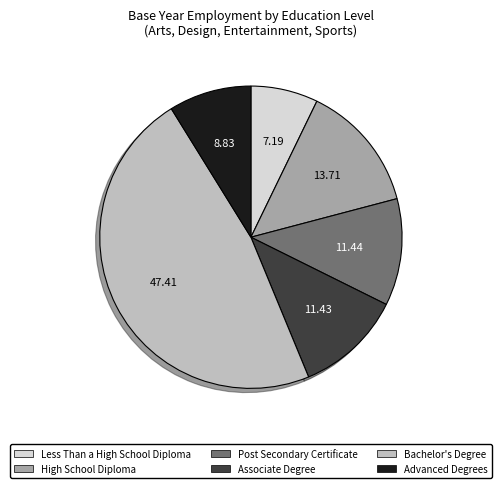

Combined, do Bachelor's Degree and Less Than a High School Diploma account for over 50%?

Yes